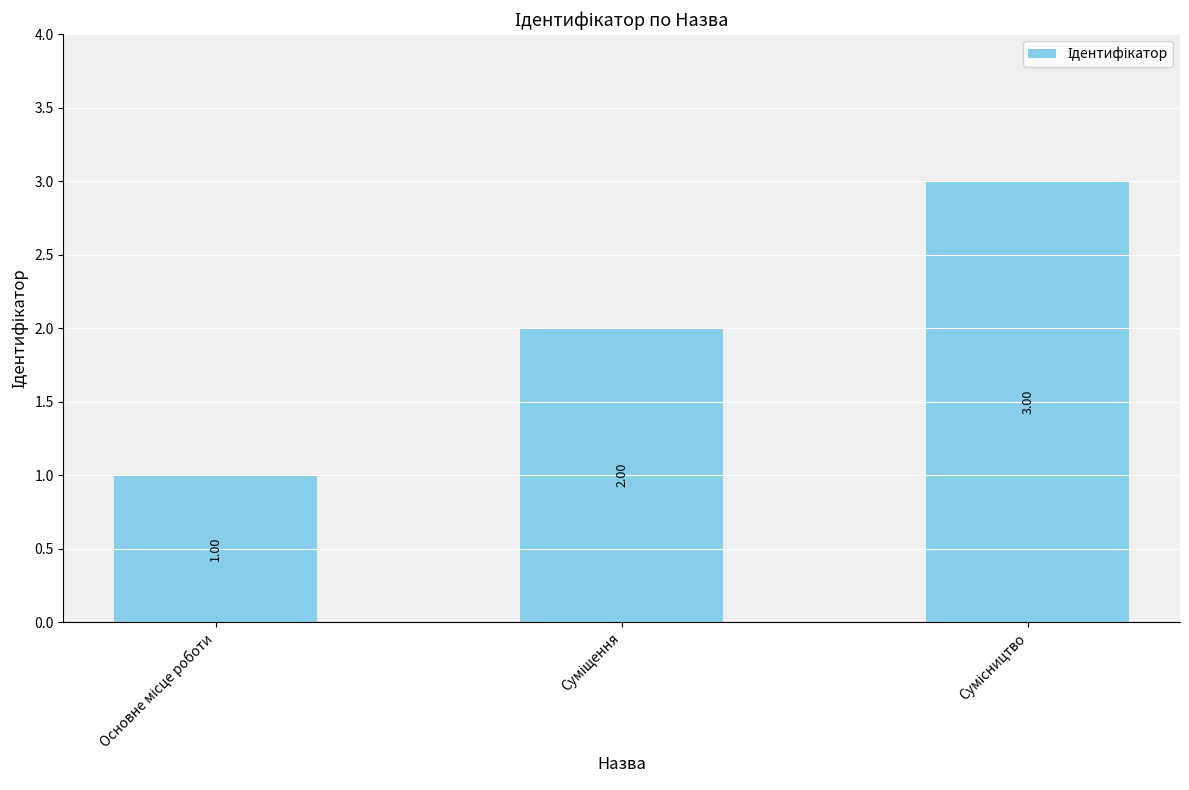

Which has a higher value, Основне місце роботи or Суміщення?

Суміщення